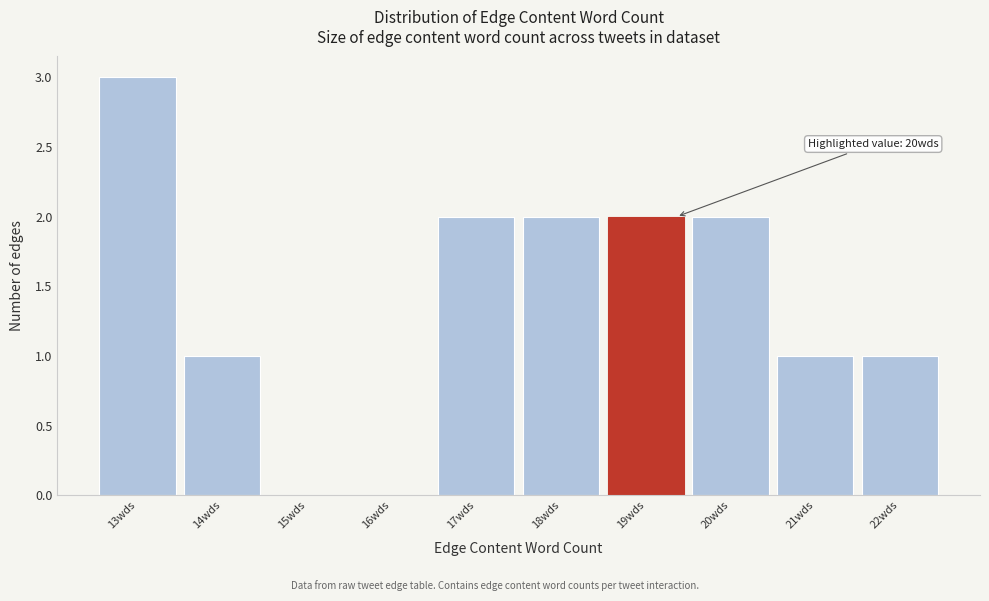

Reading left to right, extract all data points from this chart.

13wds=3	14wds=1	15wds=0	16wds=0	17wds=2	18wds=2	19wds=2	20wds=2	21wds=1	22wds=1